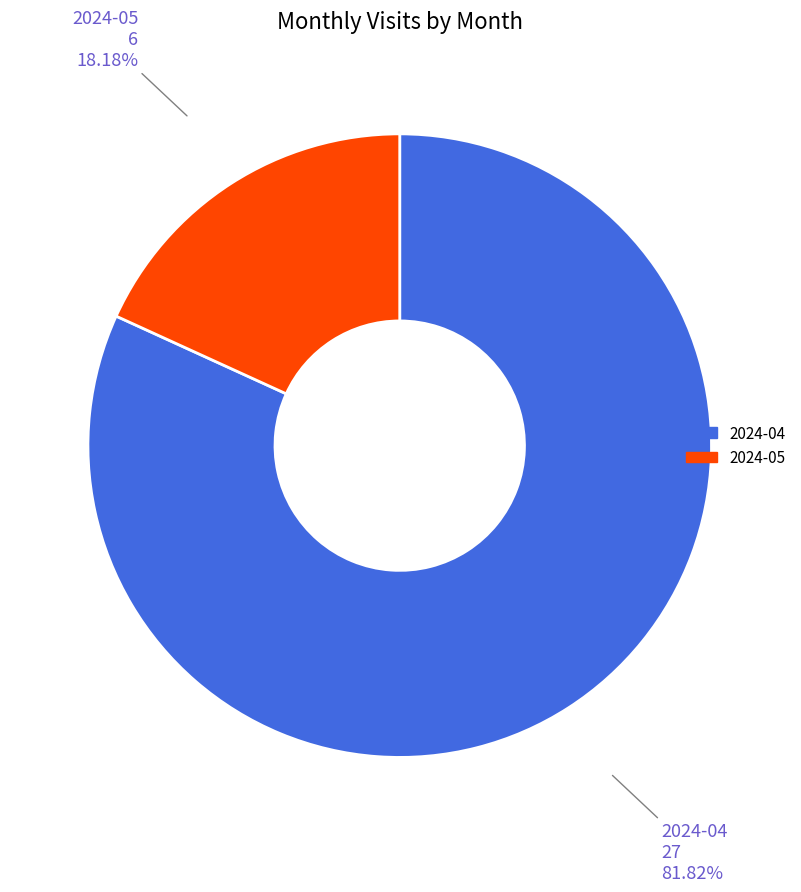

Which has a higher value, 2024-05 or 2024-04?

2024-04